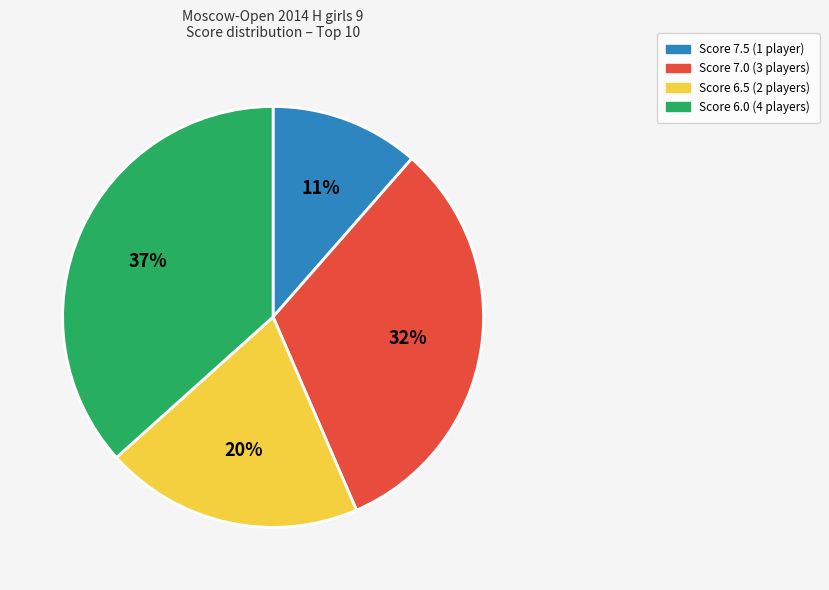

How many segments does this pie chart have?

4